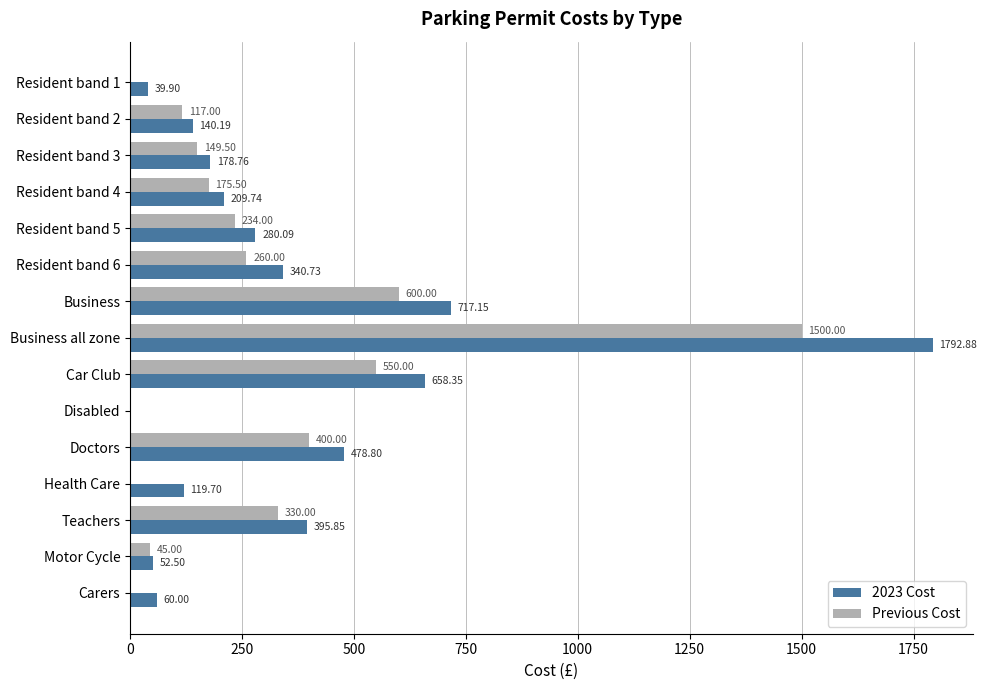

What is the sum of all Previous Cost values?

4361.0